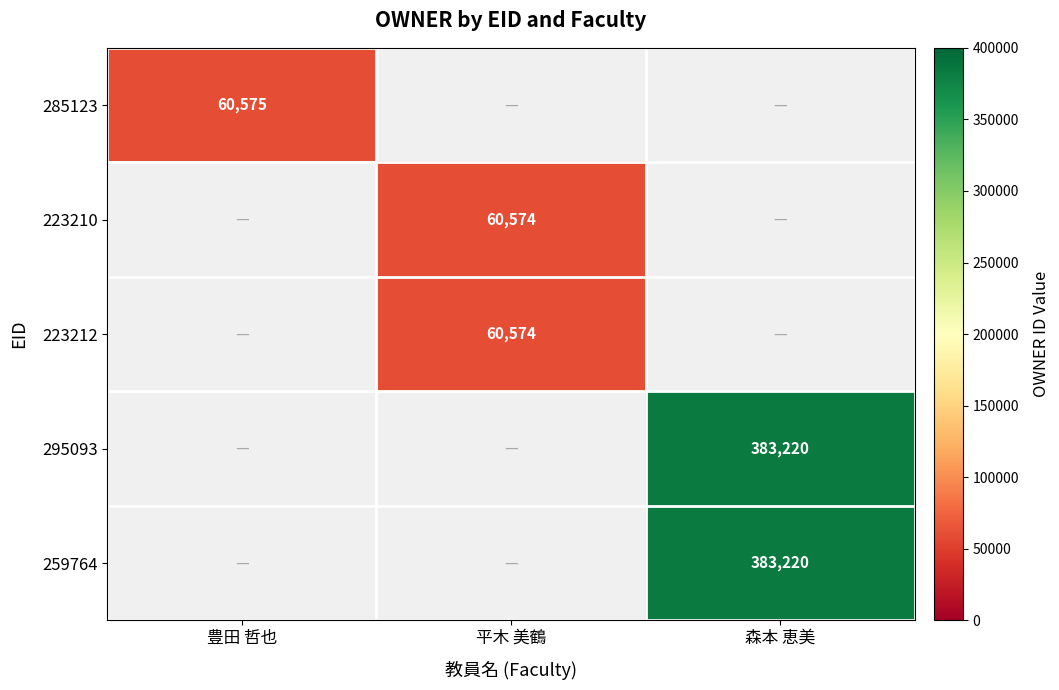

The 223212 series shows 38623 at 平木 美鶴. True or false?

False